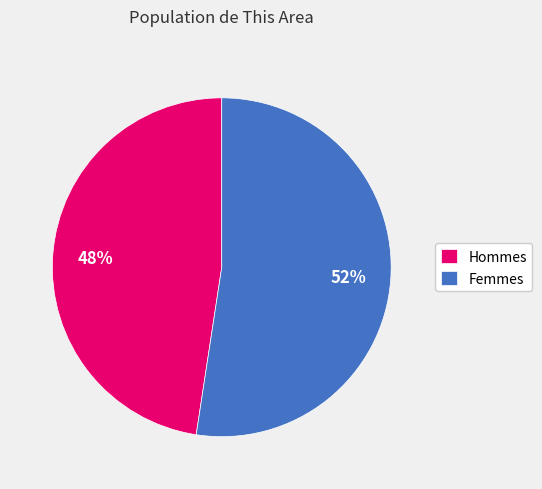

What is the largest slice in the pie chart?

Femmes